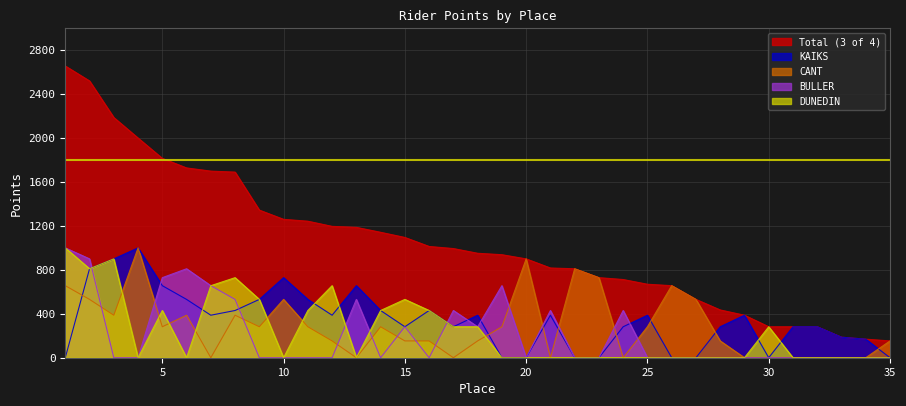

Which series has the widest spread of values?

Total (3 of 4)